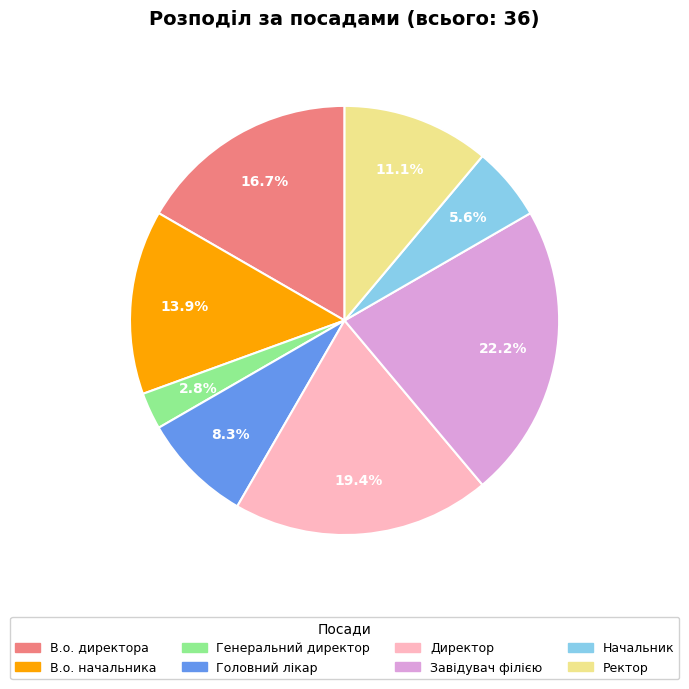

Rank the categories by value from highest to lowest.

Завідувач філією, Директор, В.о. директора, В.о. начальника, Ректор, Головний лікар, Начальник, Генеральний директор